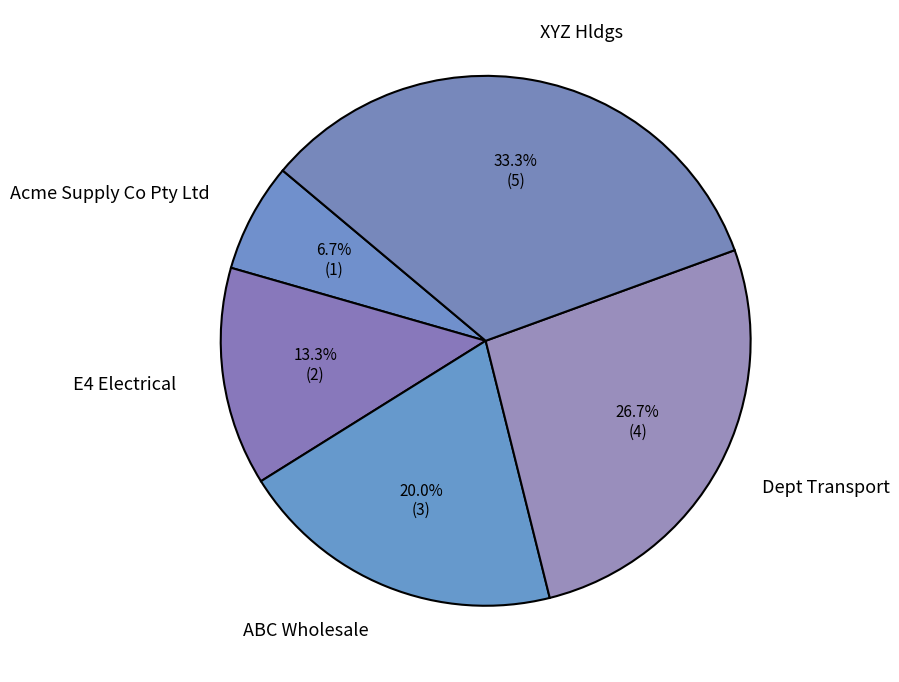

To the nearest percent, what is the difference between the largest and smallest slice percentages?

27%